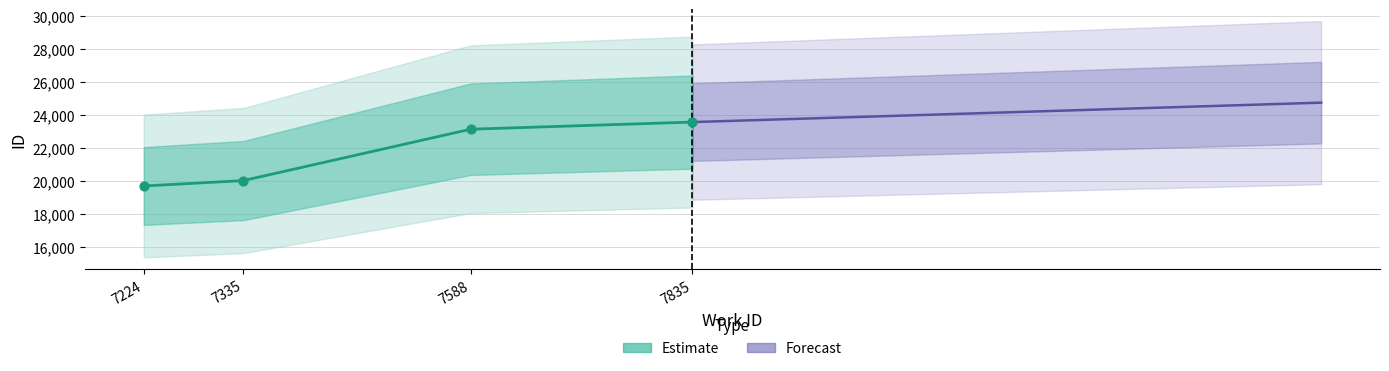

What is the change in value from 7224 to 7588?

+3446